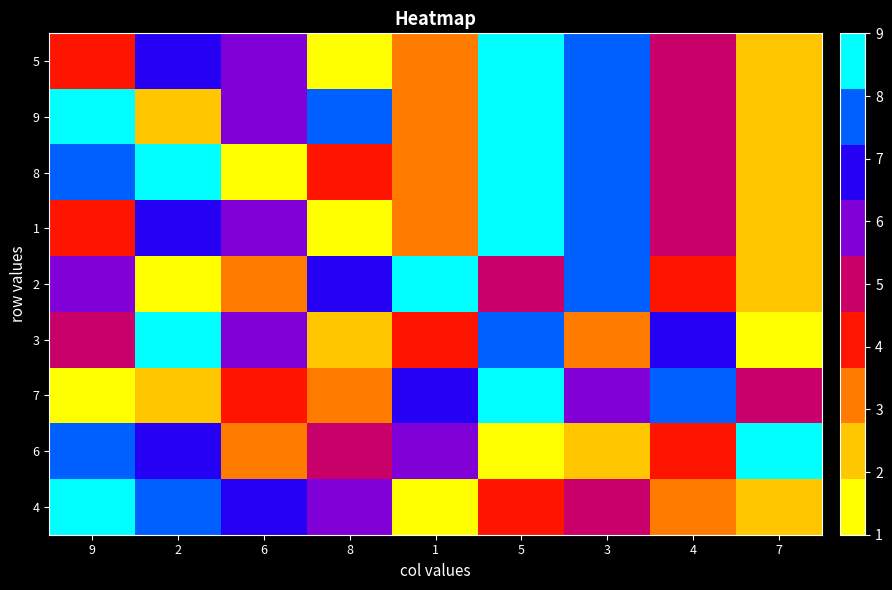

At how many categories does at least one series exceed 5?

9